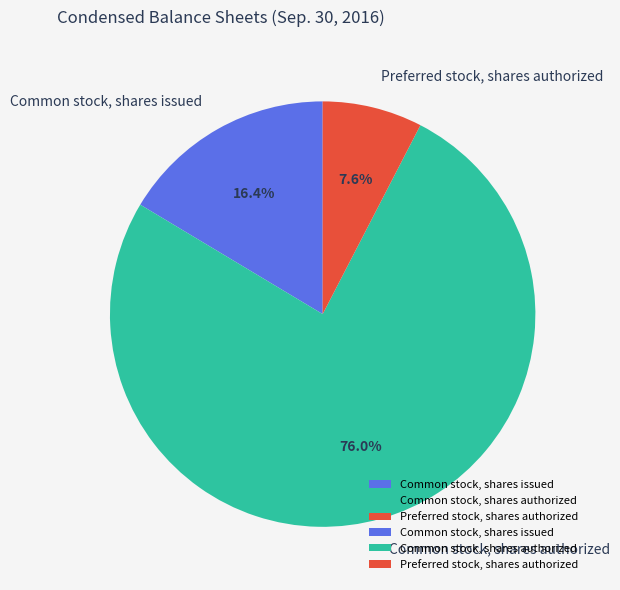

Does Preferred stock, shares authorized represent more than half of the total?

No